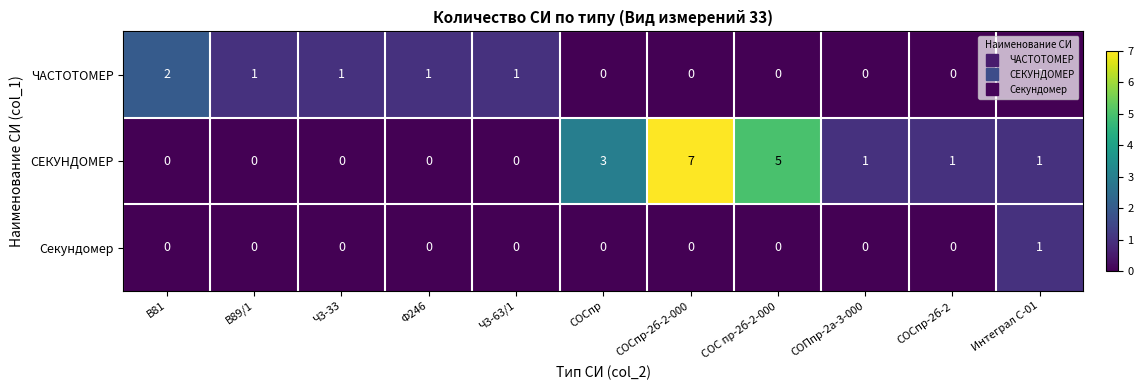

Count the number of data series in this chart.

3